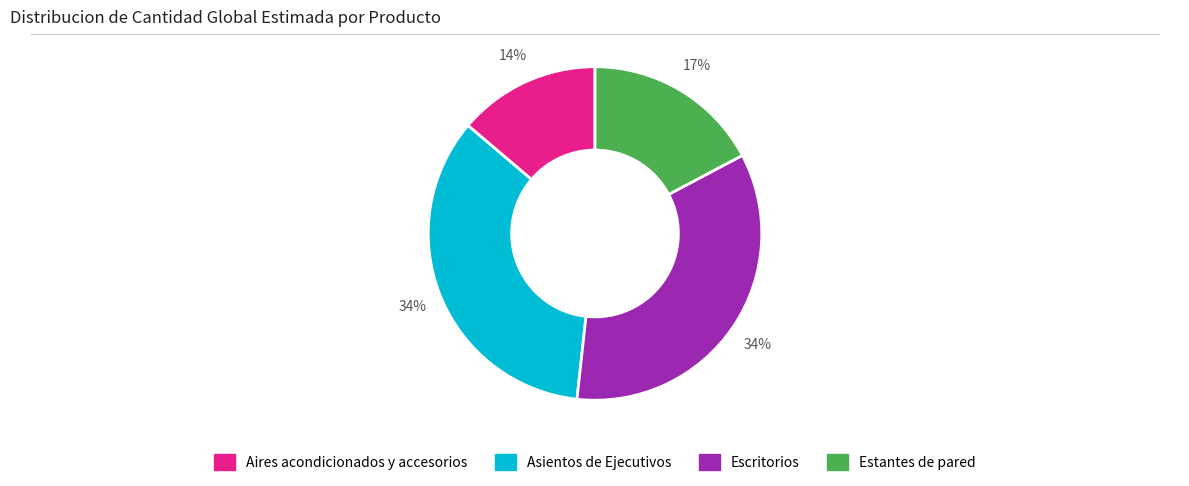

Is there any slice that represents more than half of the pie?

No